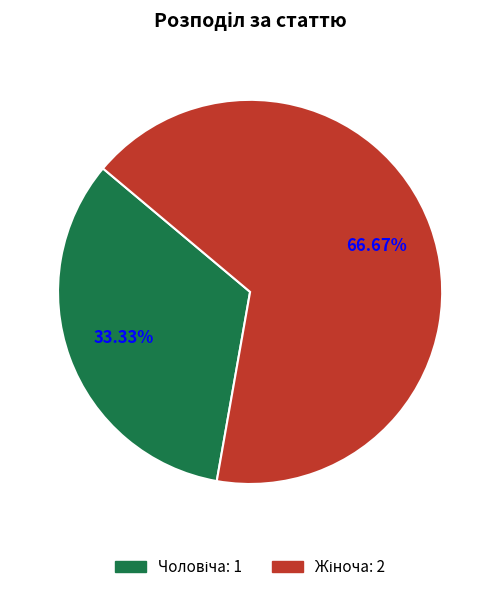

Does any single category account for the majority?

Yes